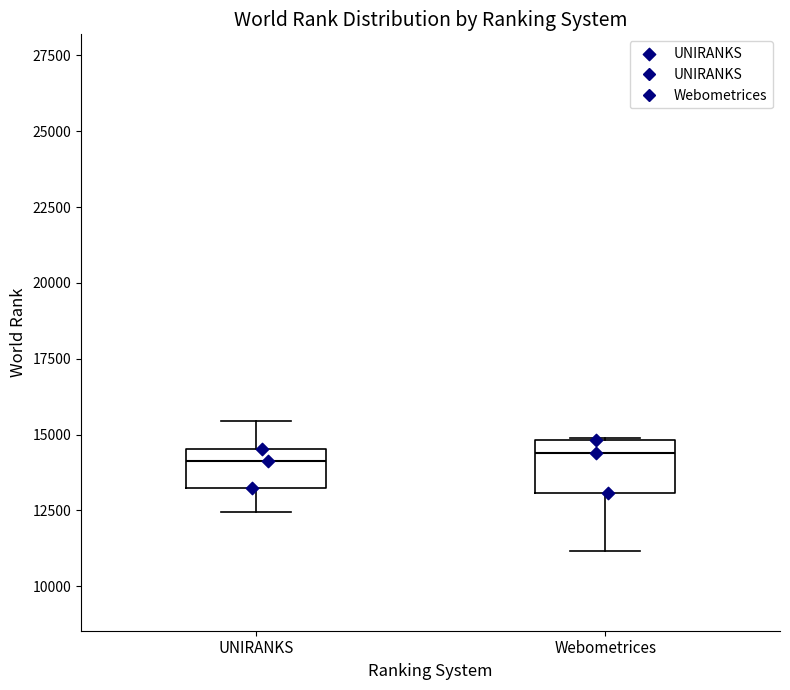

Reading left to right, transcribe this box plot: for each box, give where its median line is, the range the box spans, and where its two whiskers end, as read against the y-axis. The values are not printed on the chart, so give them approximately, as read against the axis.

UNIRANKS: median 14000, box 13000 to 14500, whiskers 12500 to 15500
Webometrices: median 14500, box 13000 to 15000, whiskers 11000 to 15000